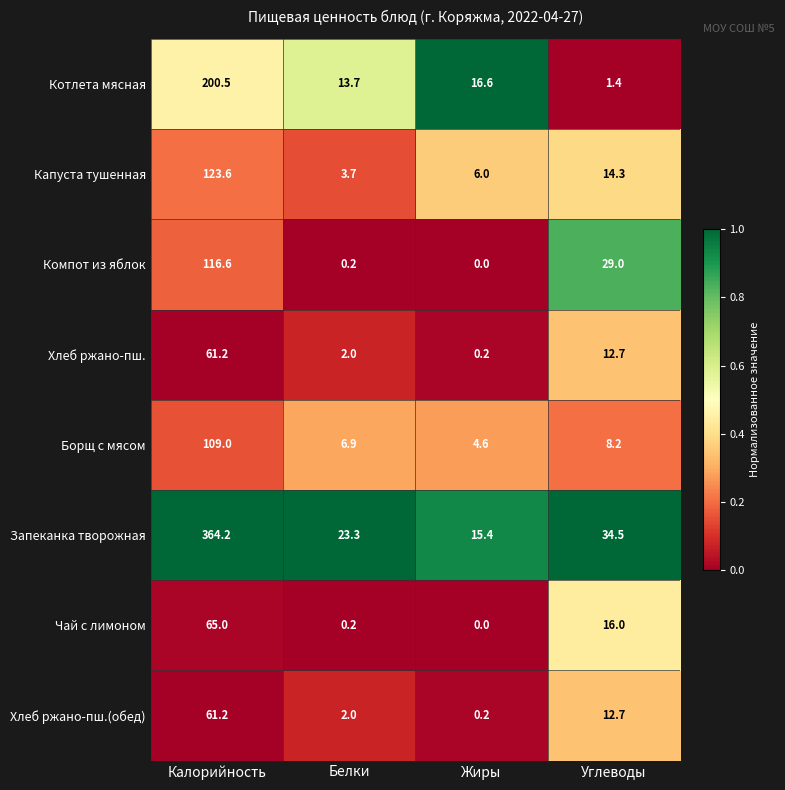

What is the maximum value shown in the chart?

364.2